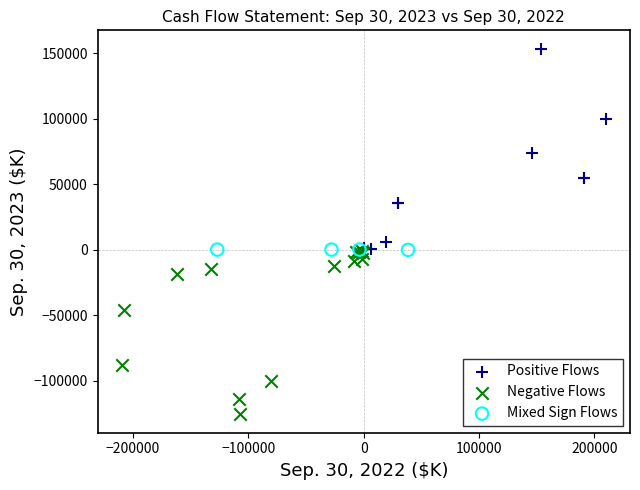

Which series has the largest Y range (max minus min)?

Positive Flows